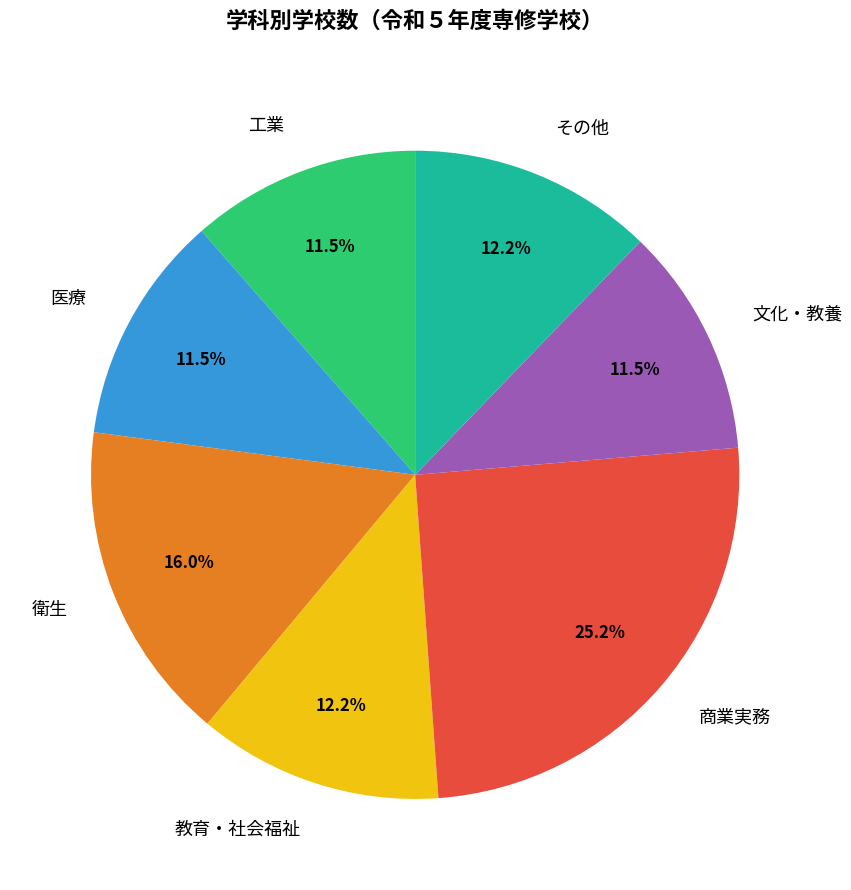

Is 衛生 the majority of the pie?

No